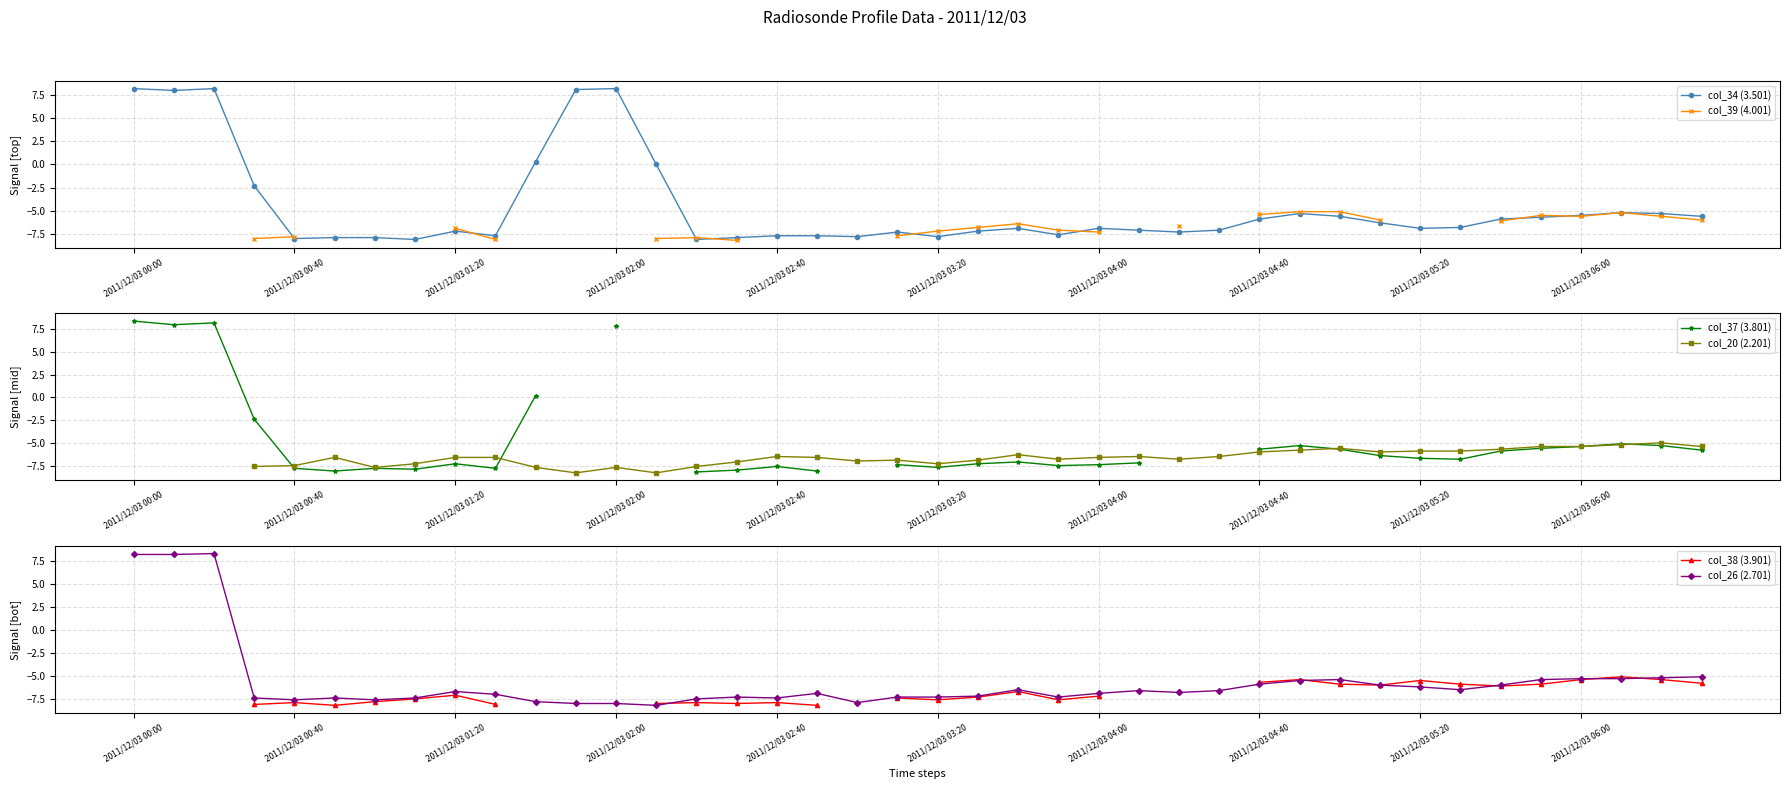

How many values in the col_39 (4.001) series exceed -7?

14